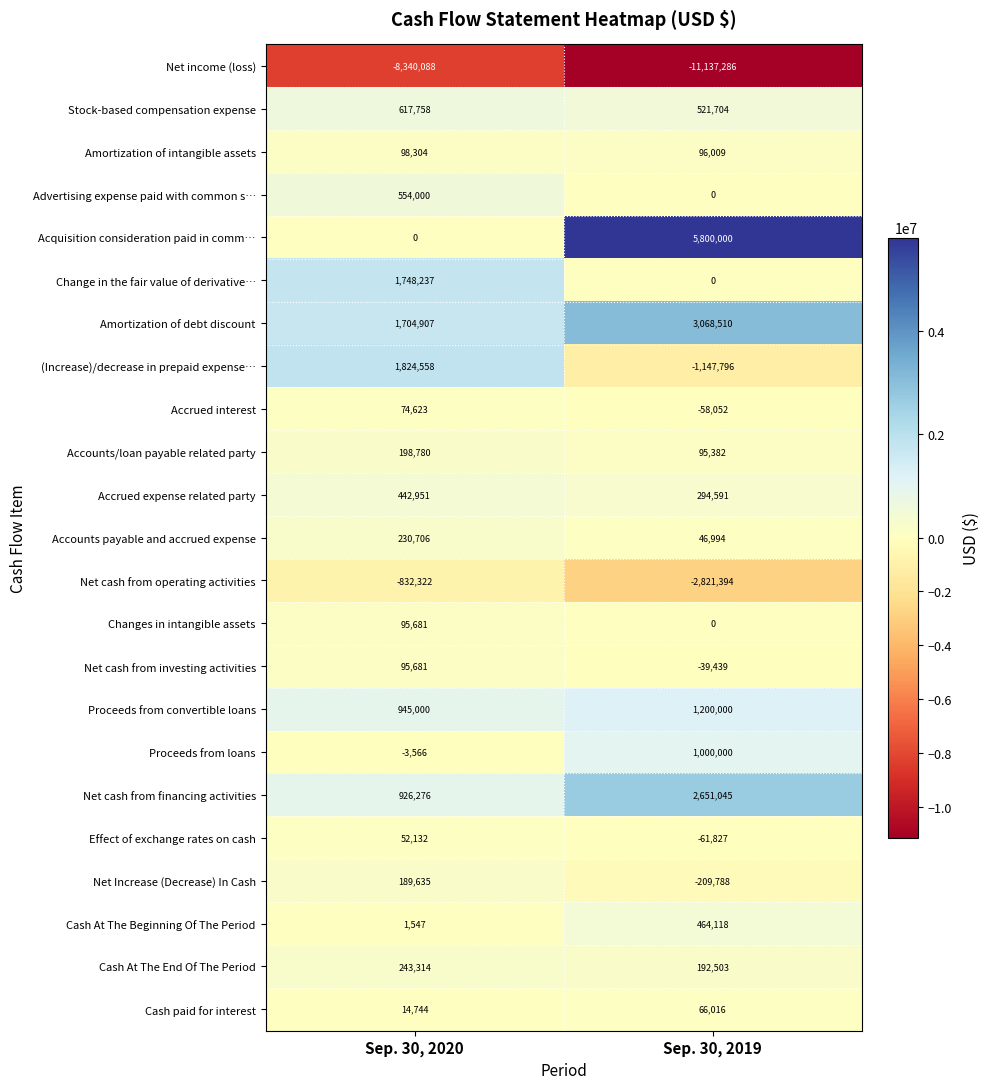

Which series changed the most between Sep. 30, 2020 and Sep. 30, 2019?

Acquisition consideration paid in comm…